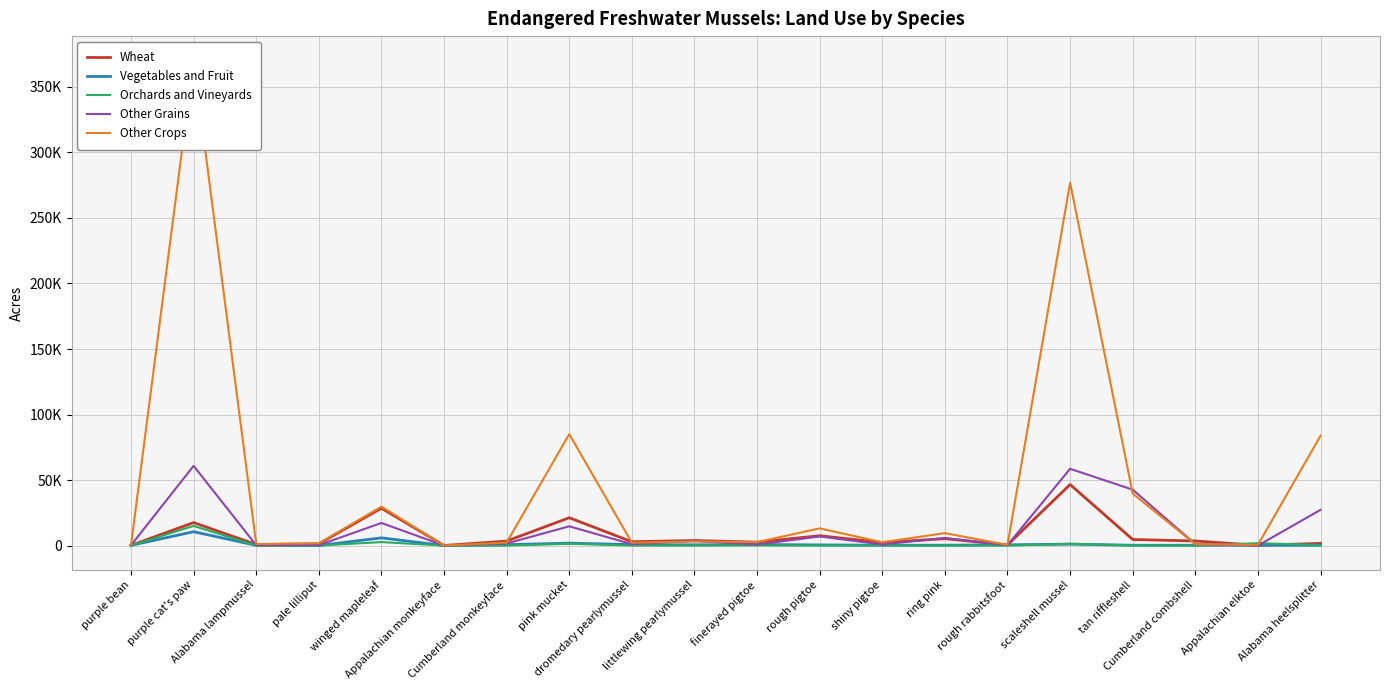

Is it true that Wheat equals 1890.4 at littlewing pearlymussel?

False